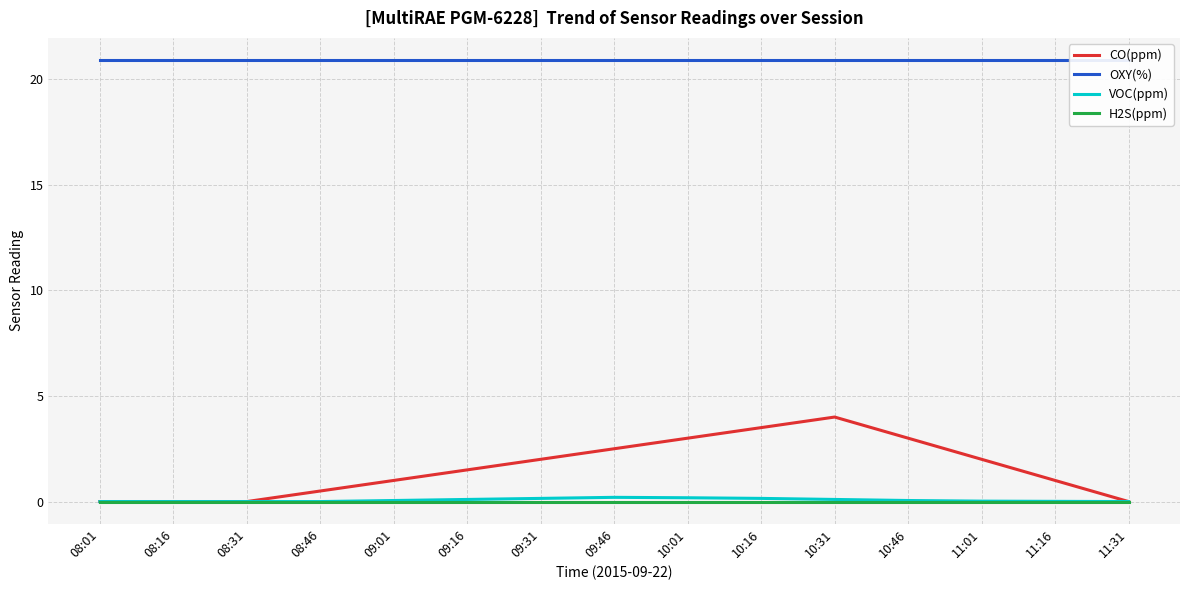

True or false: OXY(%) and CO(ppm) intersect in this chart.

False